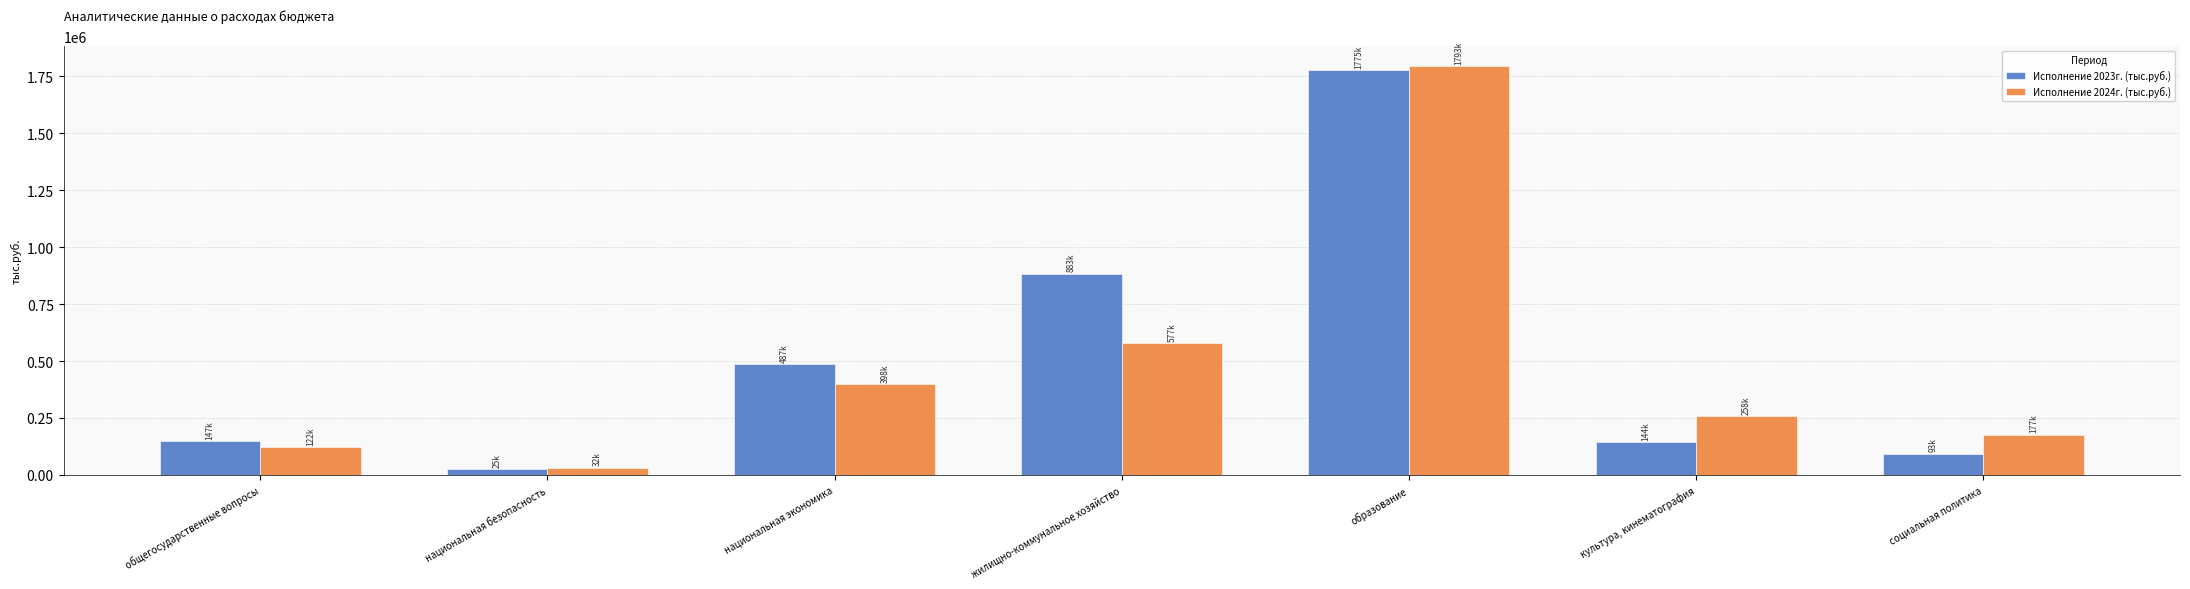

How many bars are there in each group?

2